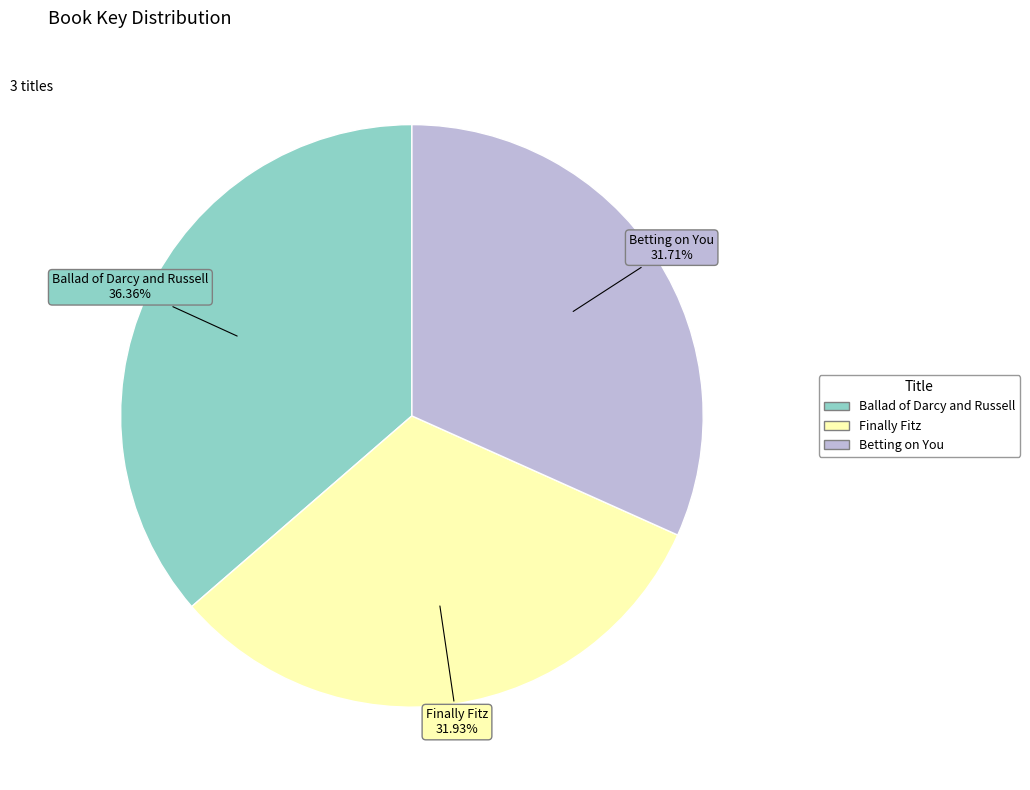

To the nearest percent, what portion does Ballad of Darcy and Russell represent?

36%